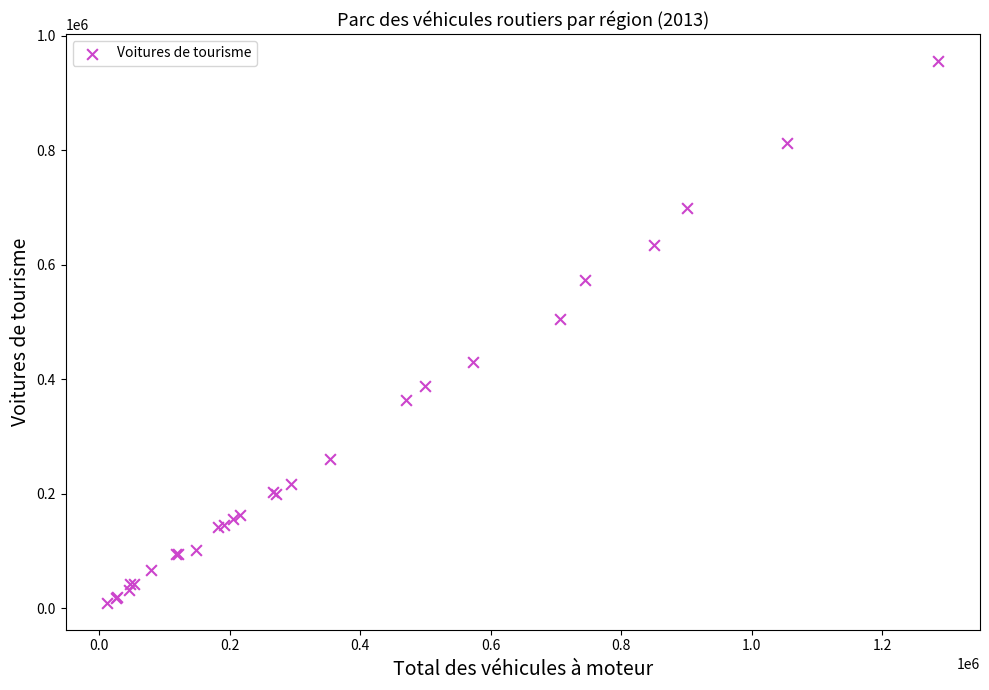

What Y value in the scatter plot is closest to 482717?

505334.8